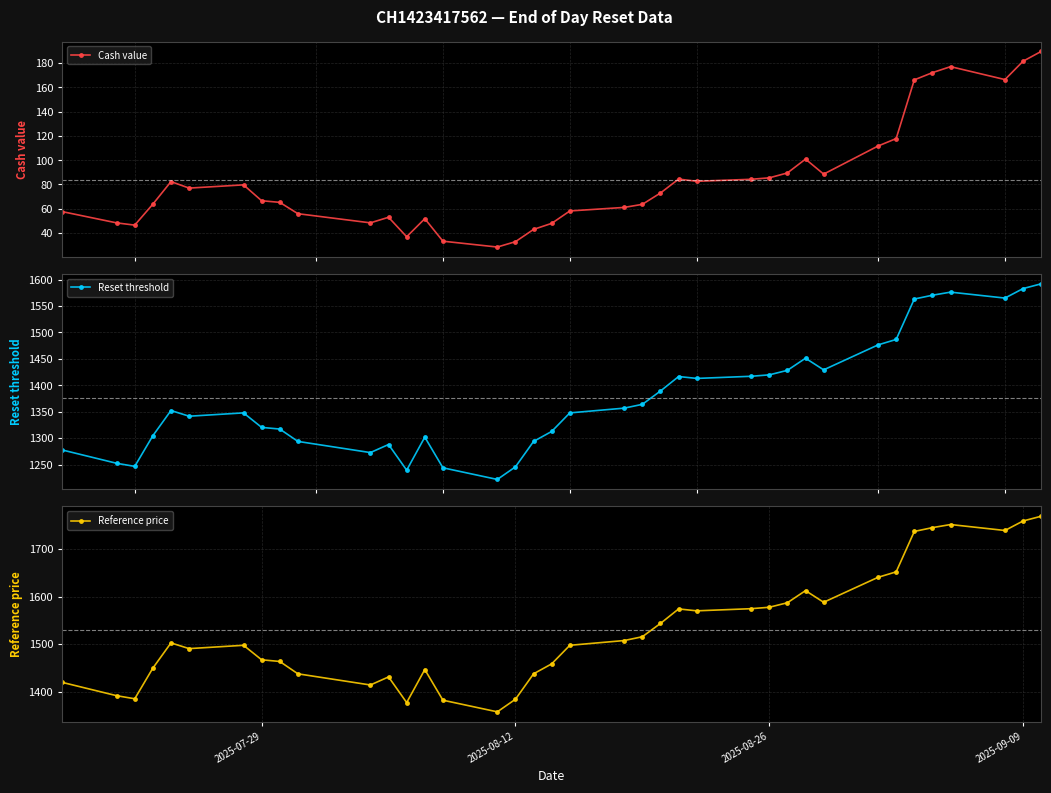

True or false: Reset threshold has more than 1 points higher than both neighbors.

True